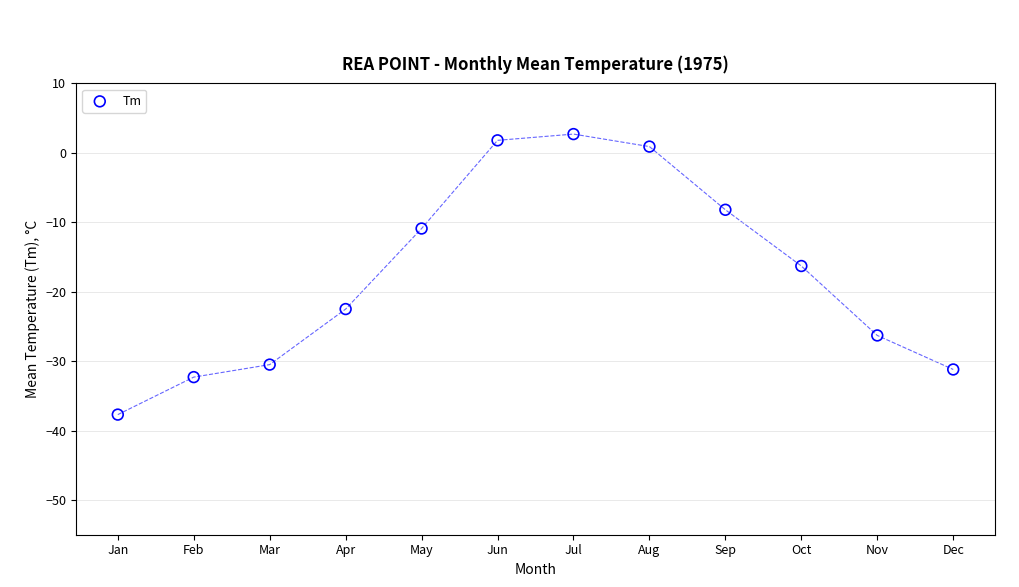

What Y value in the scatter plot is closest to -17?

-16.3